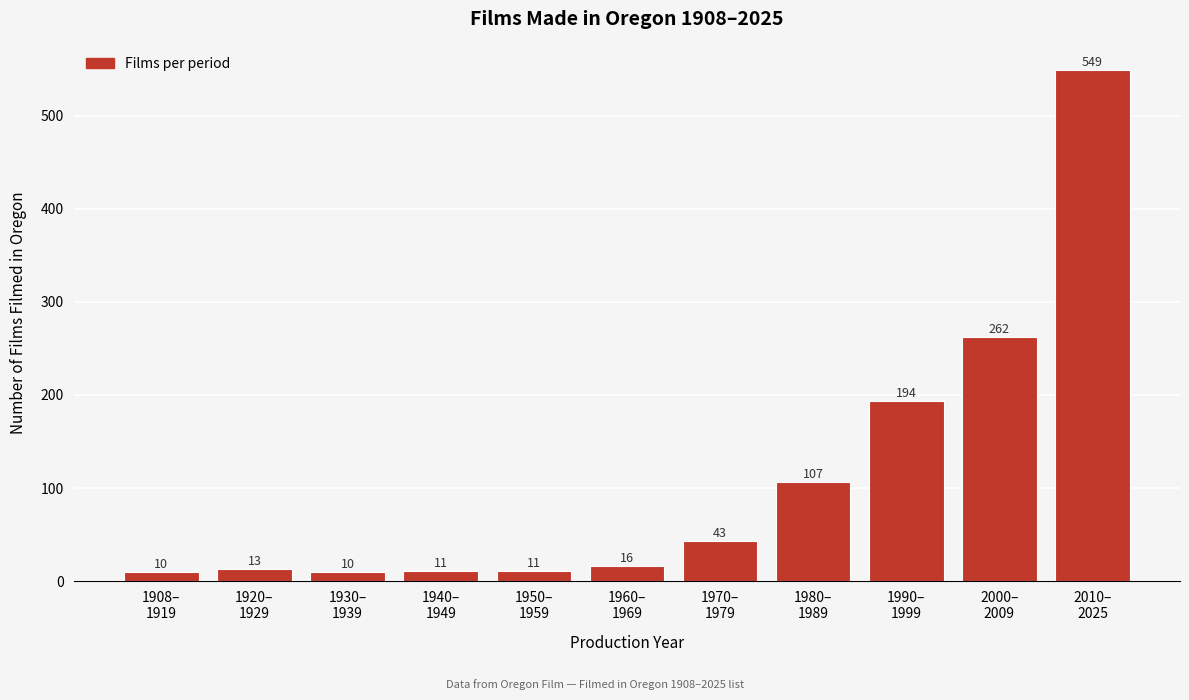

Reading right to left, what are all the values shown in this chart?

549	262	194	107	43	16	11	11	10	13	10